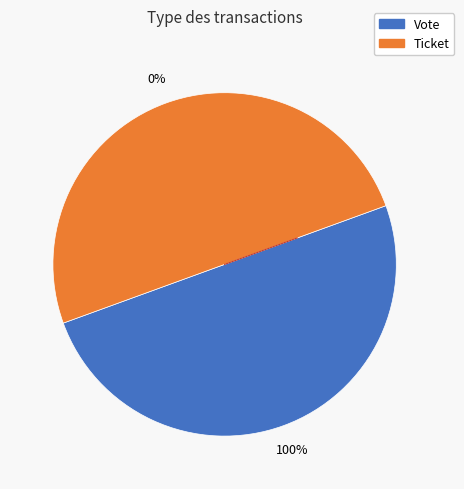

How many segments does this pie chart have?

2